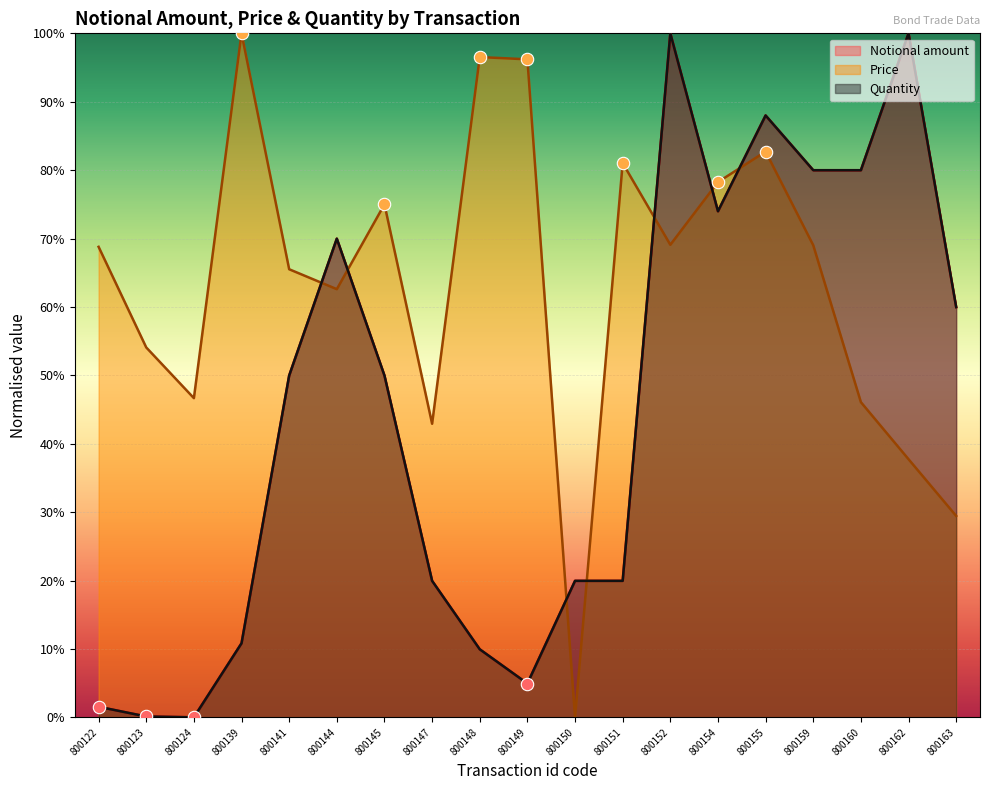

Which series has the widest spread of Y values?

Notional amount